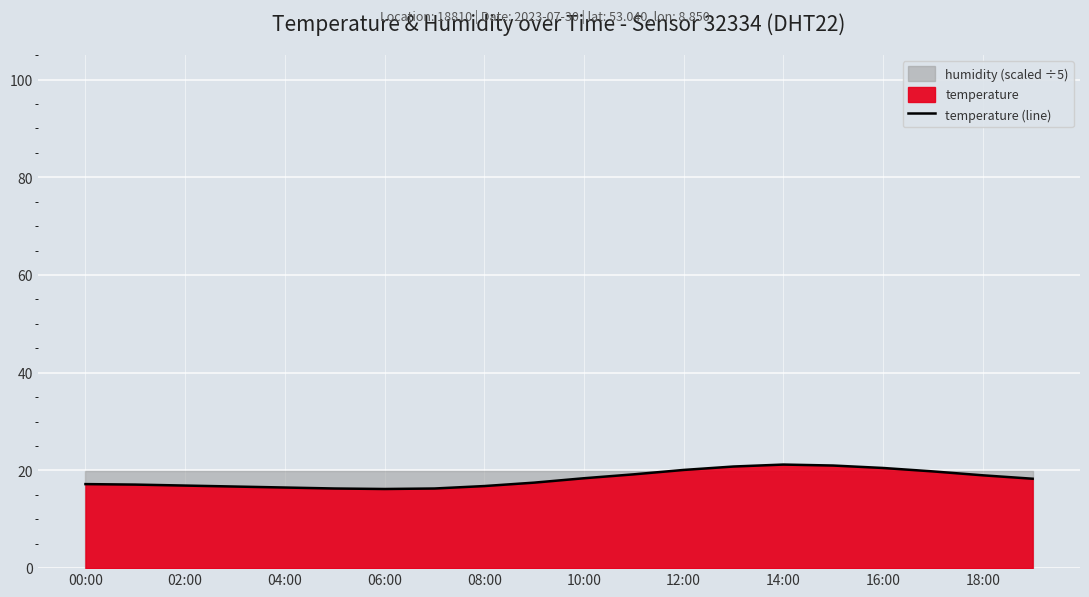

The temperature (line) series shows 17.2 at 00:00. True or false?

True